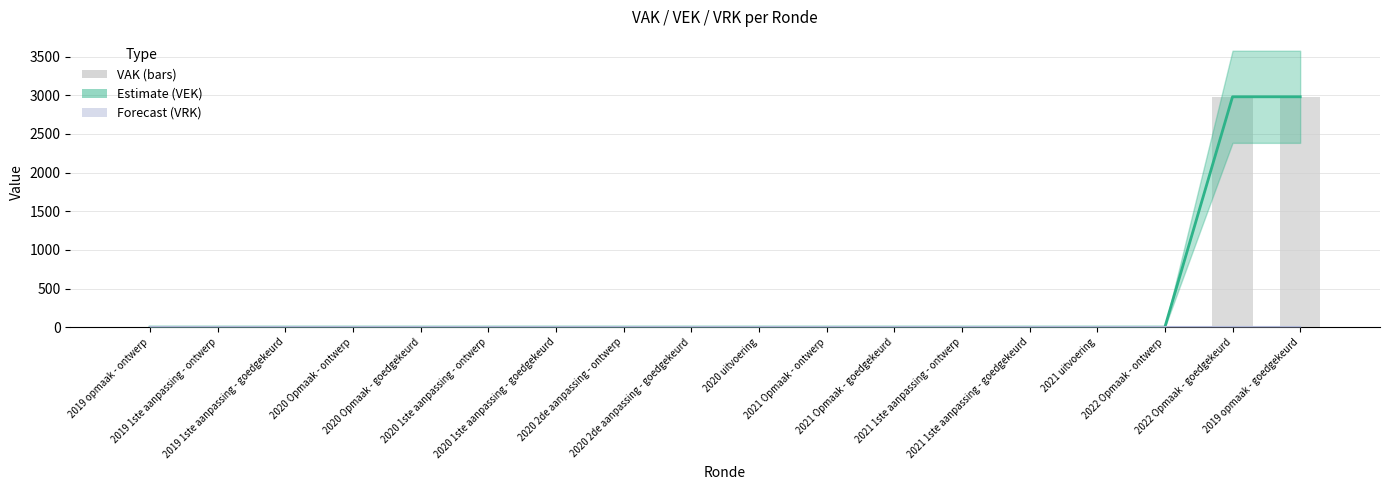

Where is VAK nearest to the value 1490?

2019 opmaak - ontwerp